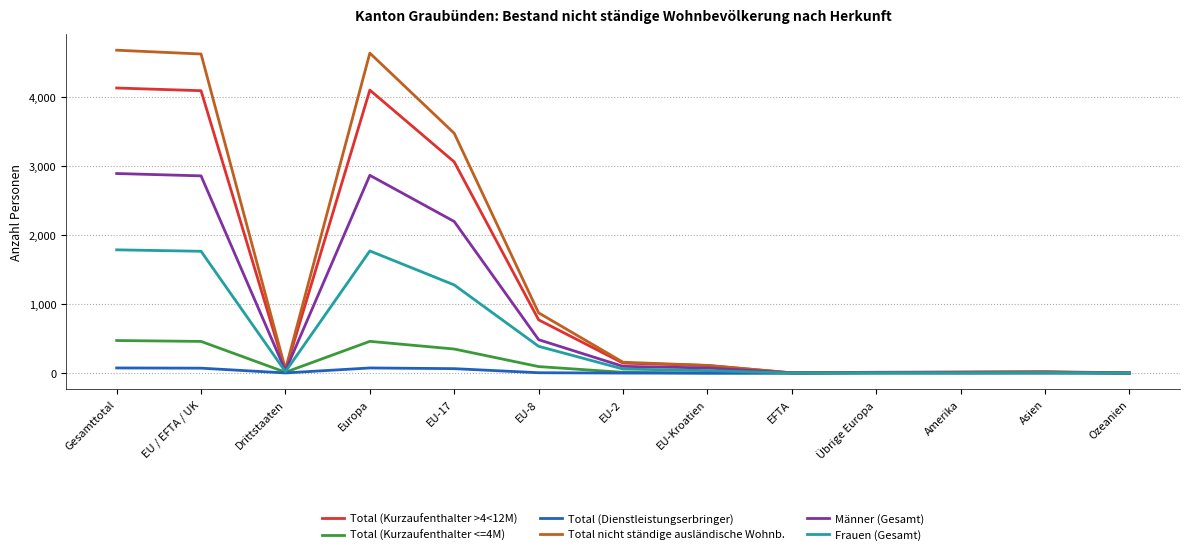

What is the highest value of the Total nicht ständige ausländische Wohnb. series?

4672